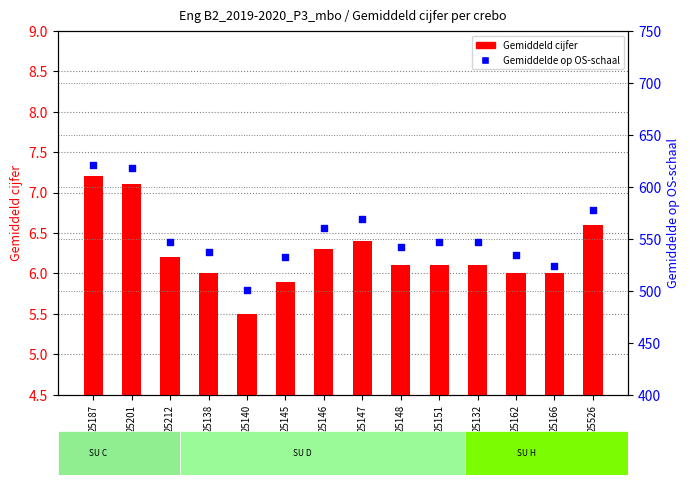

Which series has the largest Y range (max minus min)?

Gemiddelde op OS-schaal